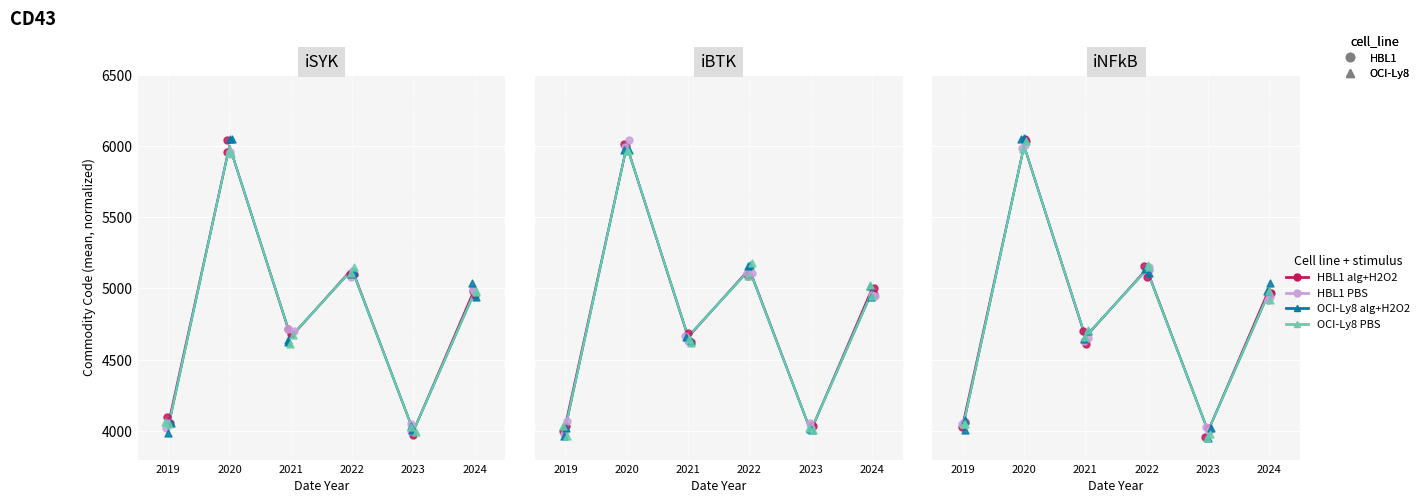

At which category is the sum across all series the highest?

2020